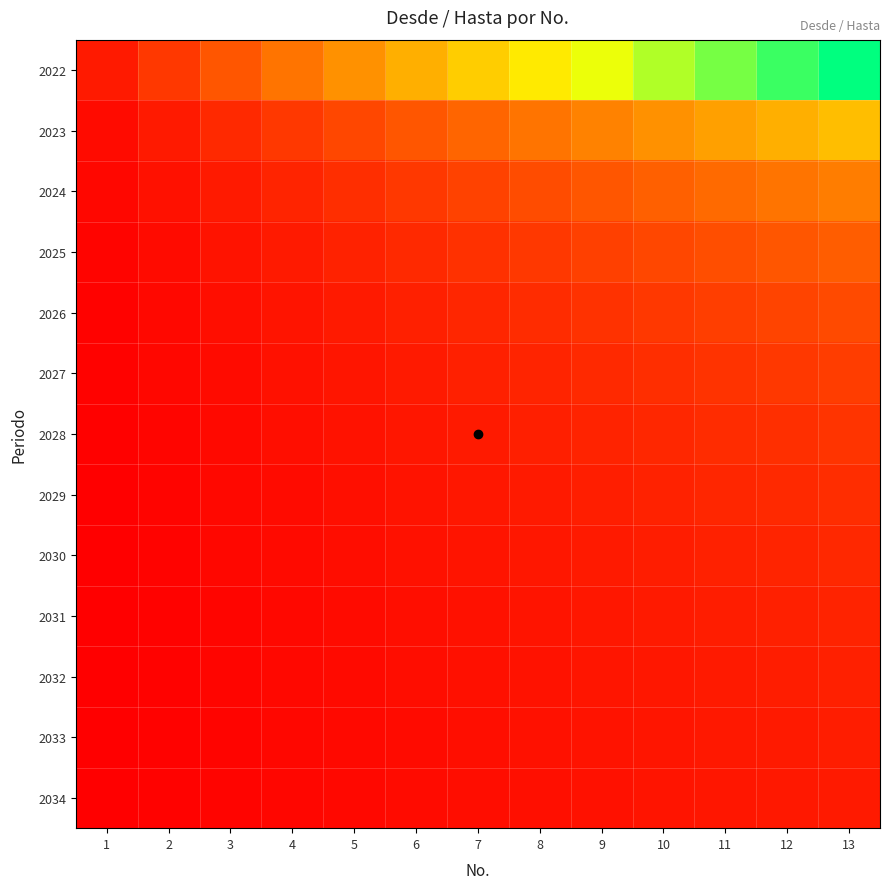

Which series has the largest total across all categories?

2022